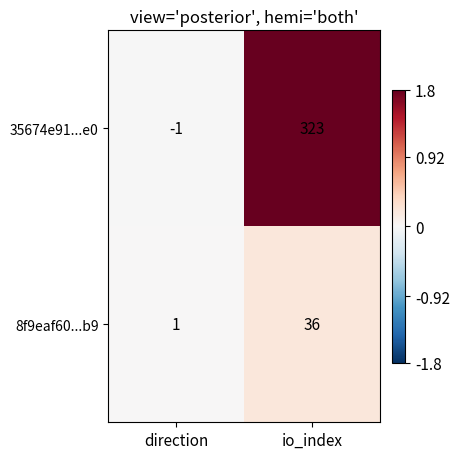

Which category has the highest value across all series?

io_index